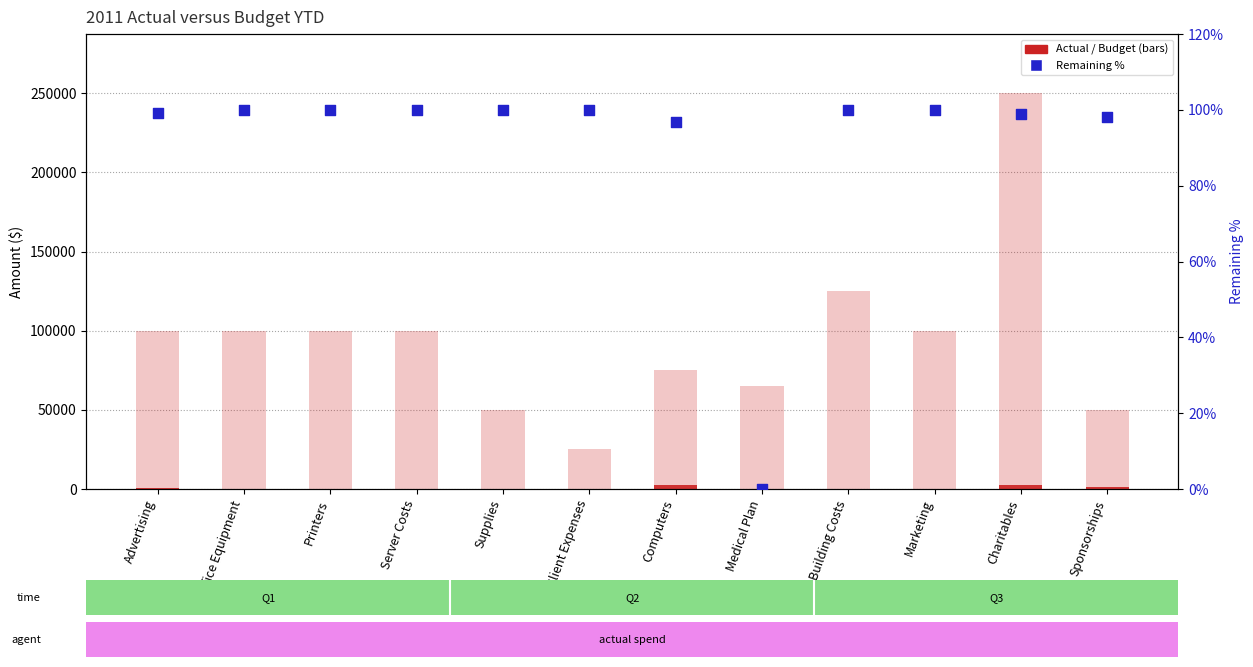

At how many categories does at least one series exceed 41284?

11